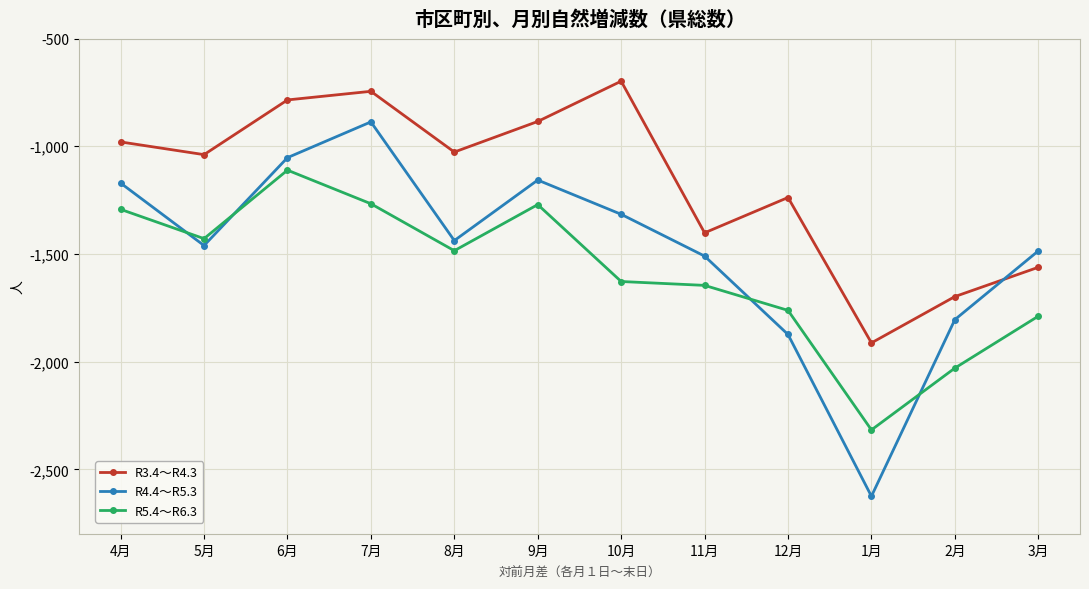

Rank the series at 3月 from lowest to highest value.

R5.4～R6.3, R3.4～R4.3, R4.4～R5.3